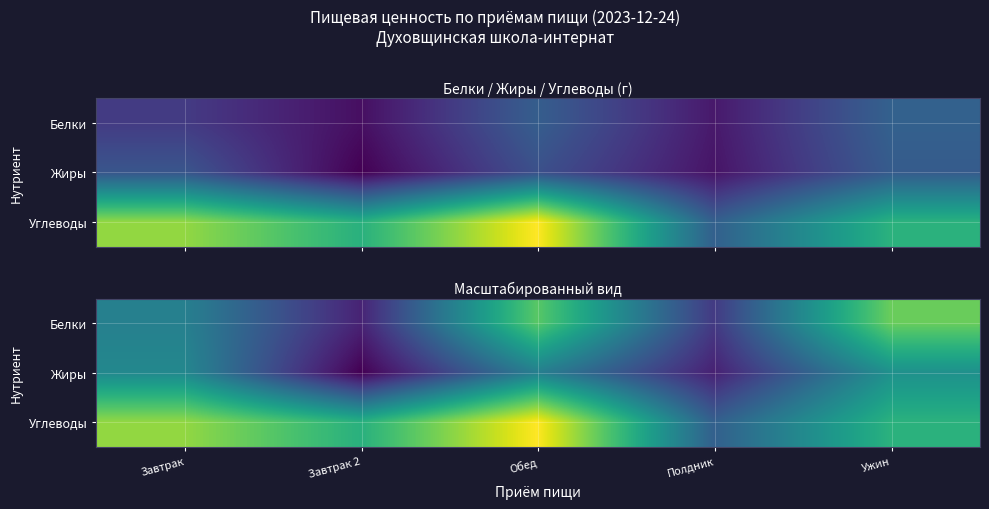

Count the number of categories in the chart.

5